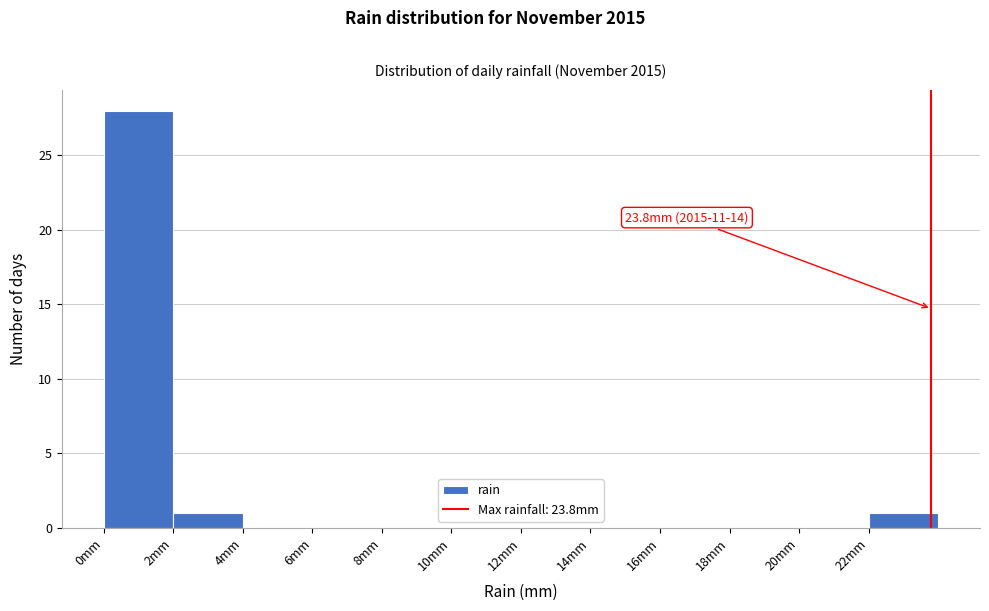

Which range on the x-axis has the tallest bar?

0 to 2